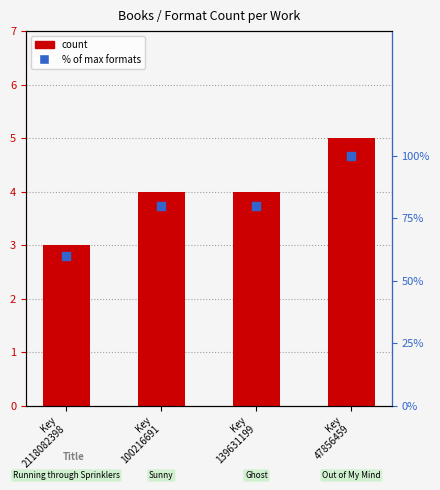

Which series contains the highest Y value?

% of max formats